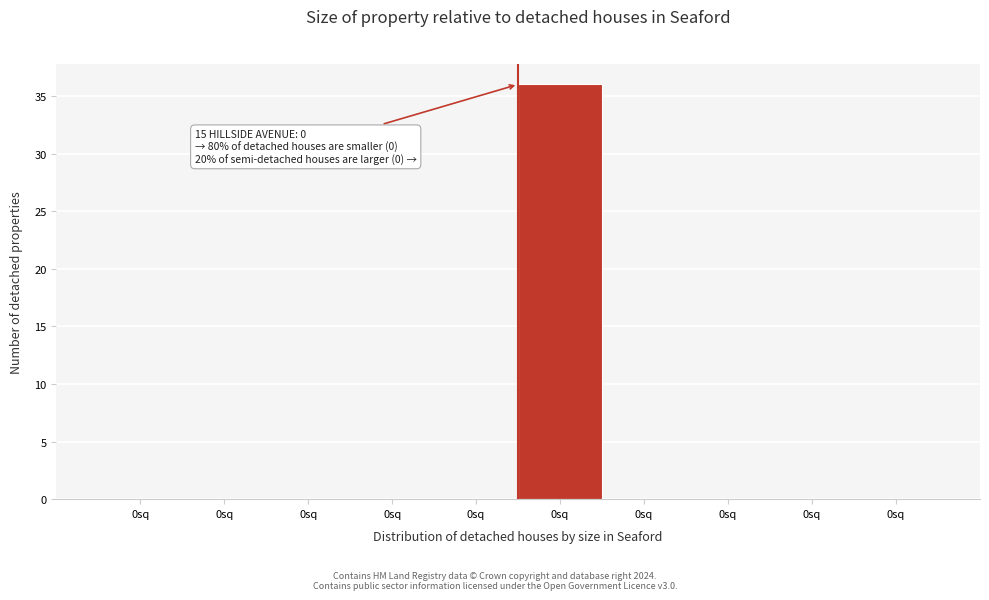

Are the bars horizontal?

No